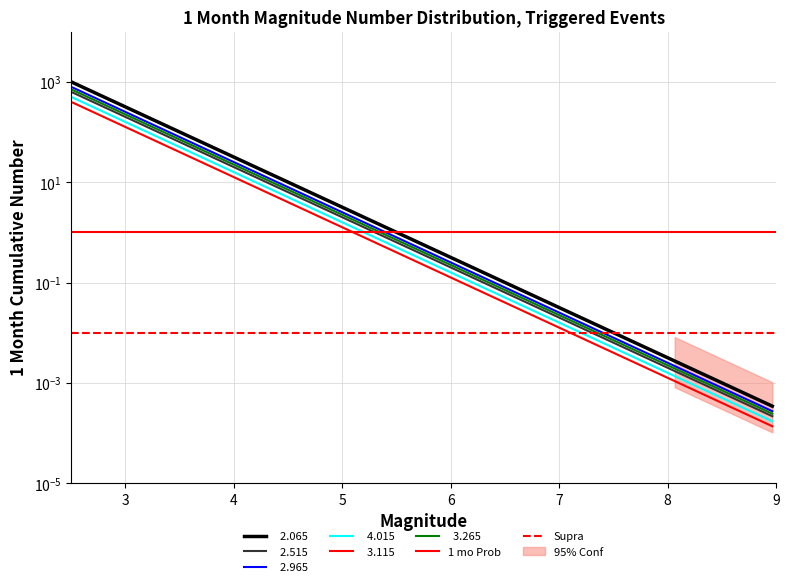

Count the number of categories in the chart.

2